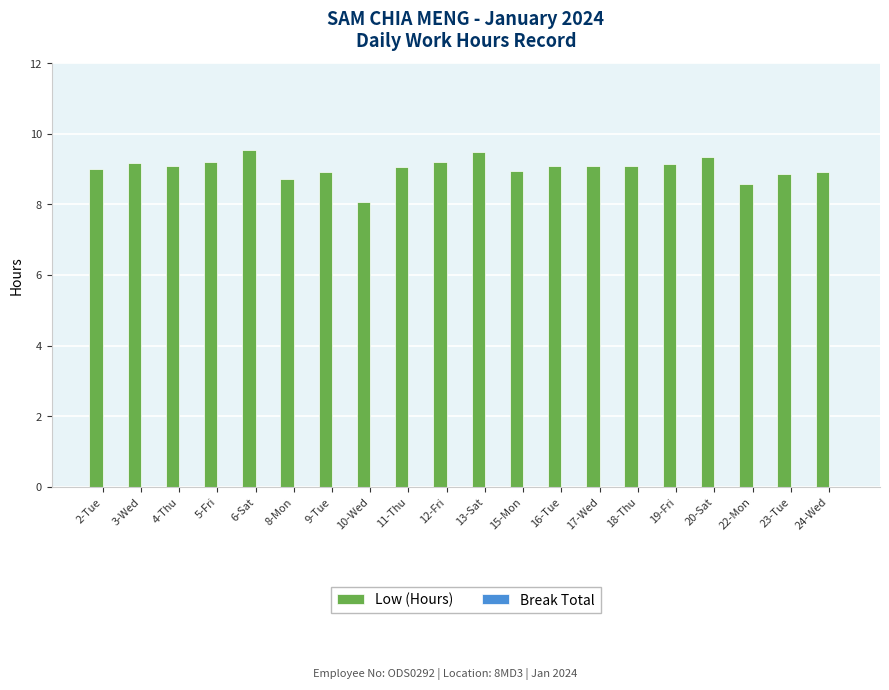

How many bars are there in total?

20